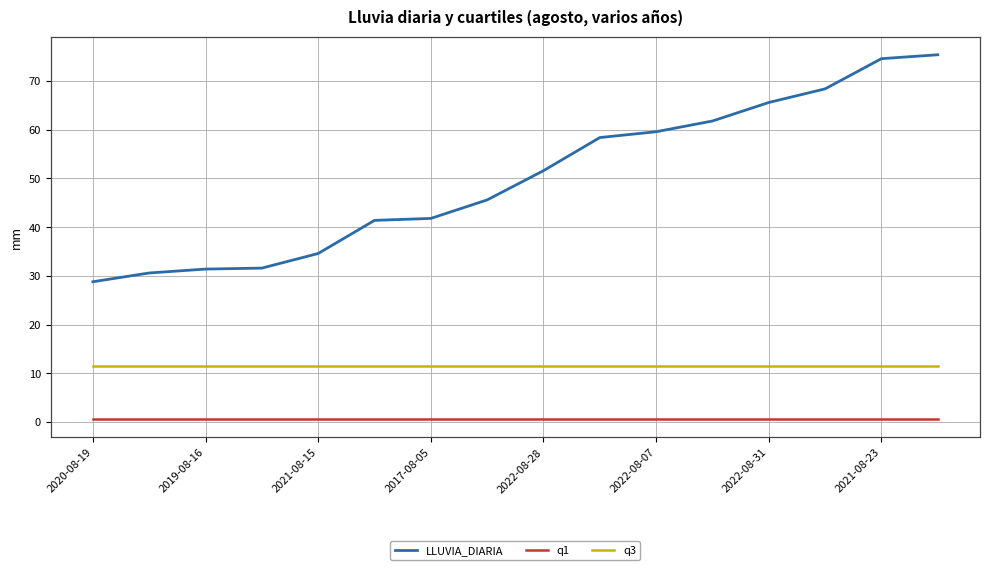

List the labels in order of LLUVIA_DIARIA value, smallest first.

2020-08-19, 2019-08-16, 2021-08-15, 2017-08-05, 2022-08-28, 2022-08-07, 2022-08-31, 2021-08-23, 8, 9, 10, 11, 12, 13, 14, 15